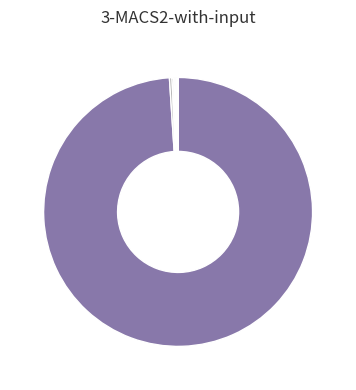

Which category has the smallest portion of the pie?

CE-012NBS001-E76-2020